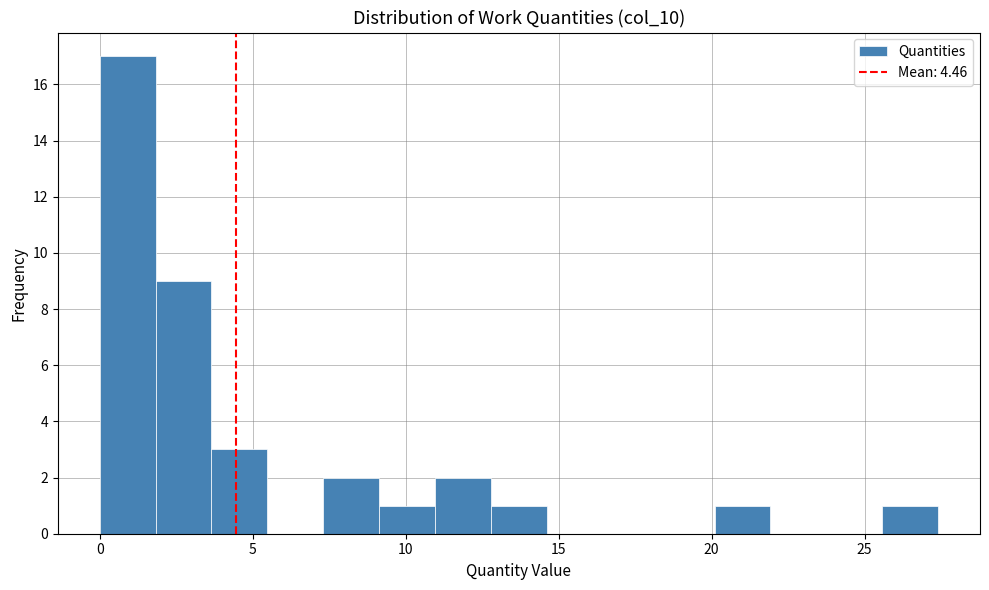

Around what value on the x-axis is the tallest bar? Give the approximate position of its centre, as read against the axis.

1.0